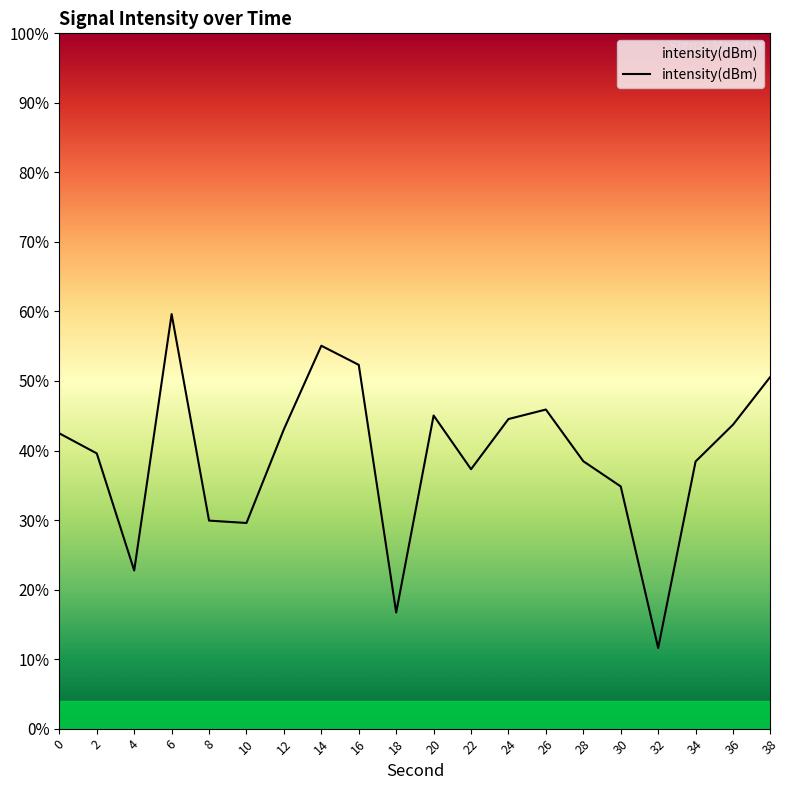

Count the number of values greater than -130.

9